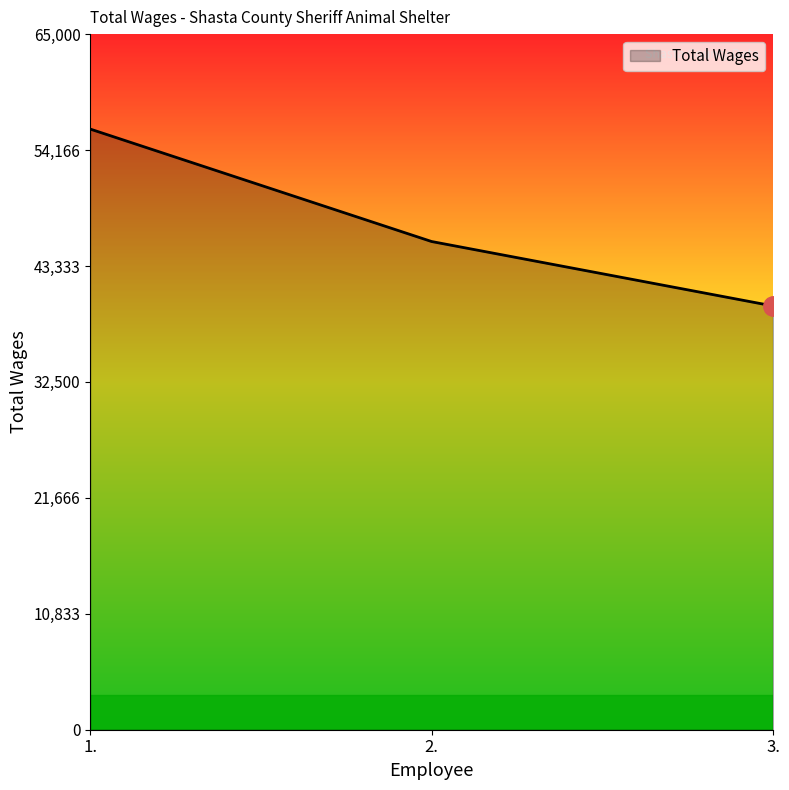

List the labels in order of value, largest first.

1., 2., 3.